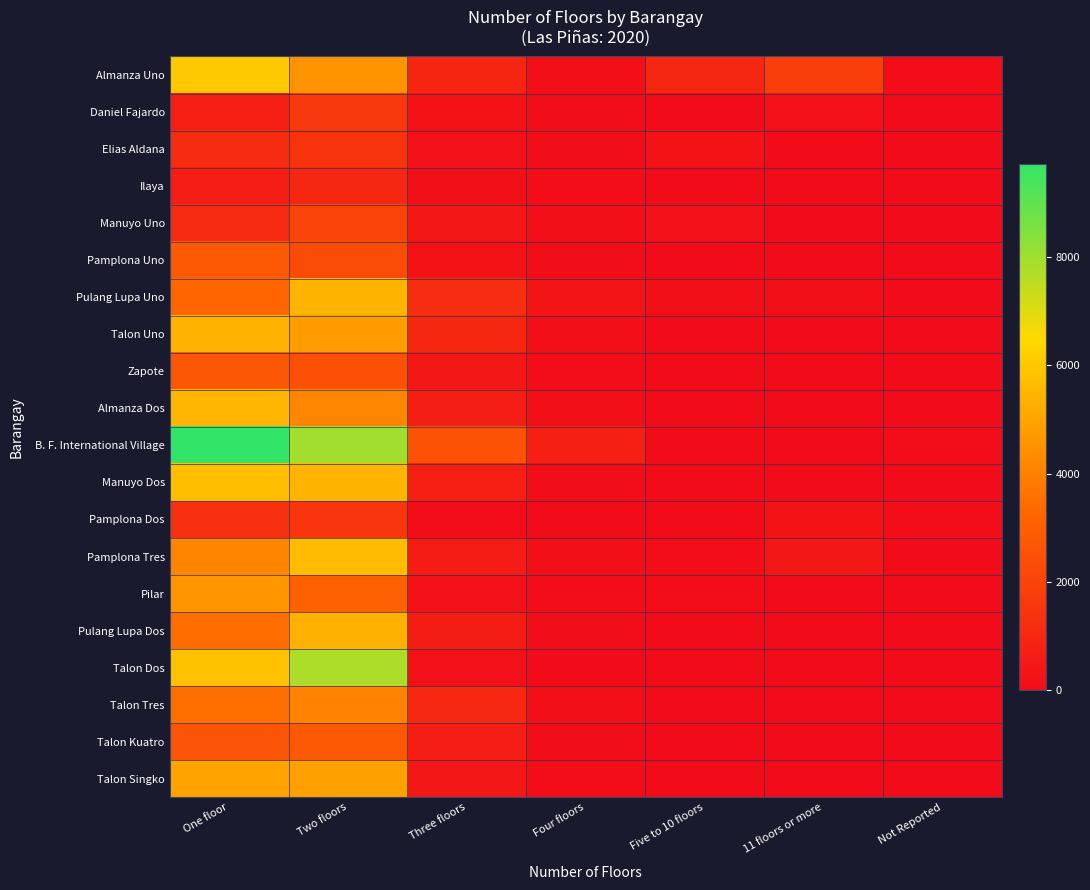

Reading left to right, extract all data points from this chart.

Almanza Uno: One floor=6048	Two floors=4554	Three floors=926	Four floors=112	Five to 10 floors=991	11 floors or more=1789	Not Reported=41
Daniel Fajardo: One floor=703	Two floors=1588	Three floors=254	Four floors=72	Five to 10 floors=4	11 floors or more=207	Not Reported=8
Elias Aldana: One floor=1166	Two floors=1412	Three floors=171	Four floors=66	Five to 10 floors=250	11 floors or more=0	Not Reported=0
Ilaya: One floor=631	Two floors=952	Three floors=136	Four floors=24	Five to 10 floors=0	11 floors or more=0	Not Reported=0
Manuyo Uno: One floor=1092	Two floors=2040	Three floors=410	Four floors=104	Five to 10 floors=189	11 floors or more=0	Not Reported=9
Pamplona Uno: One floor=2755	Two floors=2317	Three floors=232	Four floors=74	Five to 10 floors=16	11 floors or more=0	Not Reported=2
Pulang Lupa Uno: One floor=3243	Two floors=5459	Three floors=1184	Four floors=287	Five to 10 floors=164	11 floors or more=164	Not Reported=18
Talon Uno: One floor=5406	Two floors=4784	Three floors=971	Four floors=96	Five to 10 floors=0	11 floors or more=5	Not Reported=3
Zapote: One floor=2709	Two floors=2470	Three floors=418	Four floors=29	Five to 10 floors=0	11 floors or more=0	Not Reported=0
Almanza Dos: One floor=5510	Two floors=4182	Three floors=646	Four floors=124	Five to 10 floors=1	11 floors or more=18	Not Reported=2
B. F. International Village: One floor=9725	Two floors=7969	Three floors=2536	Four floors=714	Five to 10 floors=12	11 floors or more=0	Not Reported=21
Manuyo Dos: One floor=5736	Two floors=5484	Three floors=726	Four floors=57	Five to 10 floors=7	11 floors or more=0	Not Reported=2
Pamplona Dos: One floor=1293	Two floors=1467	Three floors=34	Four floors=1	Five to 10 floors=0	11 floors or more=243	Not Reported=19
Pamplona Tres: One floor=4132	Two floors=5692	Three floors=570	Four floors=151	Five to 10 floors=26	11 floors or more=447	Not Reported=6
Pilar: One floor=4609	Two floors=3089	Three floors=191	Four floors=46	Five to 10 floors=36	11 floors or more=0	Not Reported=2
Pulang Lupa Dos: One floor=3448	Two floors=5338	Three floors=619	Four floors=68	Five to 10 floors=0	11 floors or more=0	Not Reported=2
Talon Dos: One floor=5823	Two floors=7773	Three floors=173	Four floors=13	Five to 10 floors=0	11 floors or more=0	Not Reported=1
Talon Tres: One floor=3521	Two floors=4037	Three floors=1008	Four floors=168	Five to 10 floors=16	11 floors or more=0	Not Reported=5
Talon Kuatro: One floor=2584	Two floors=2740	Three floors=655	Four floors=85	Five to 10 floors=12	11 floors or more=0	Not Reported=5
Talon Singko: One floor=4995	Two floors=4867	Three floors=455	Four floors=46	Five to 10 floors=0	11 floors or more=0	Not Reported=3